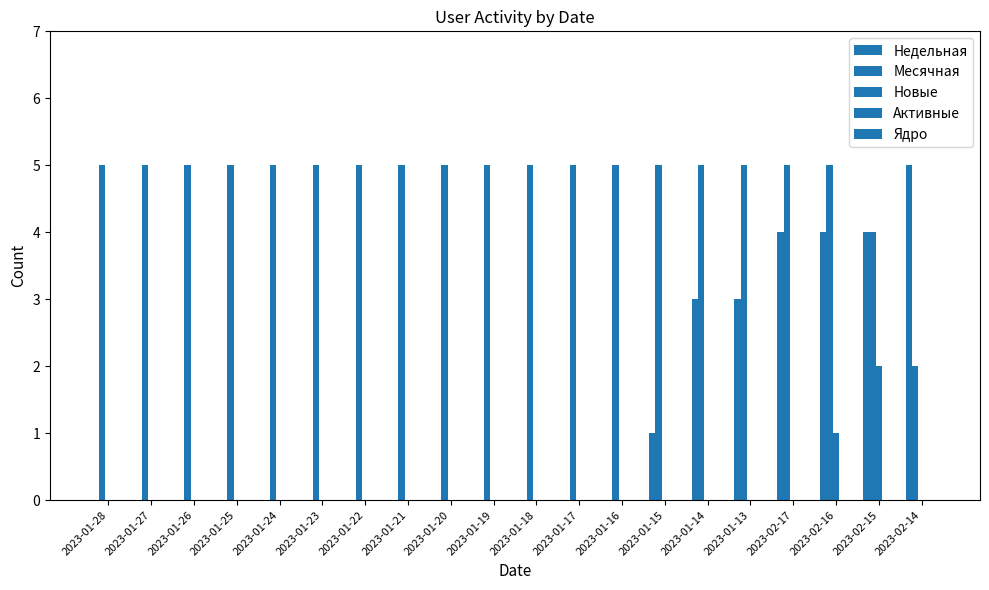

Are the bars horizontal?

No